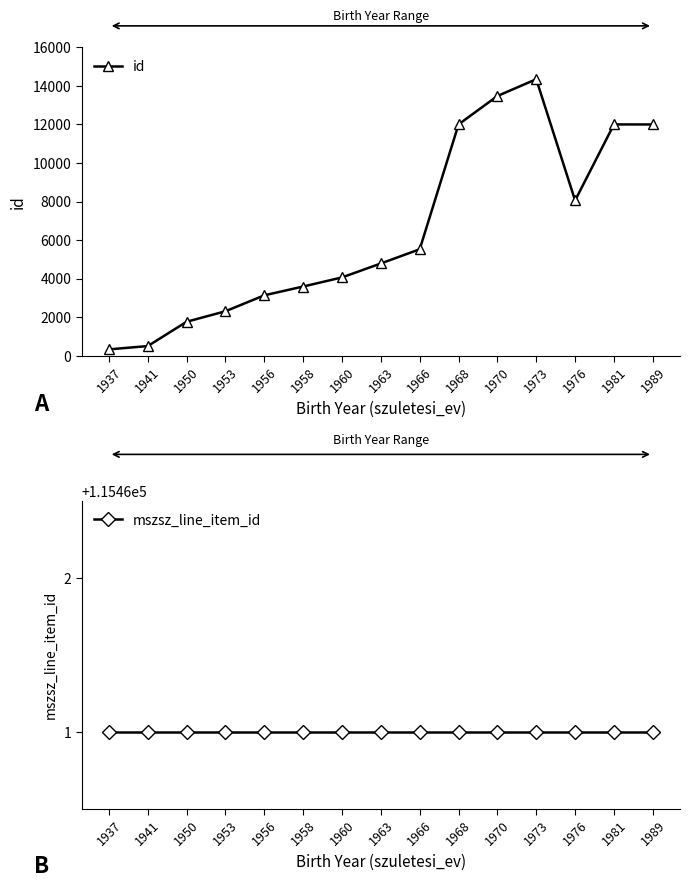

At which category does the chart reach its minimum across all series?

1937